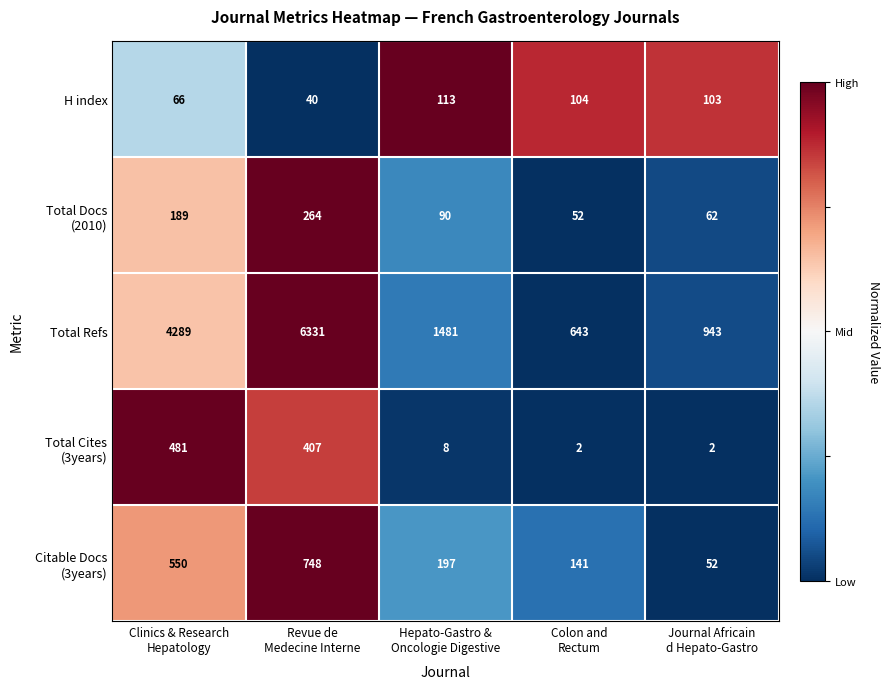

What is the difference between the second highest and minimum values in the H index series?

64